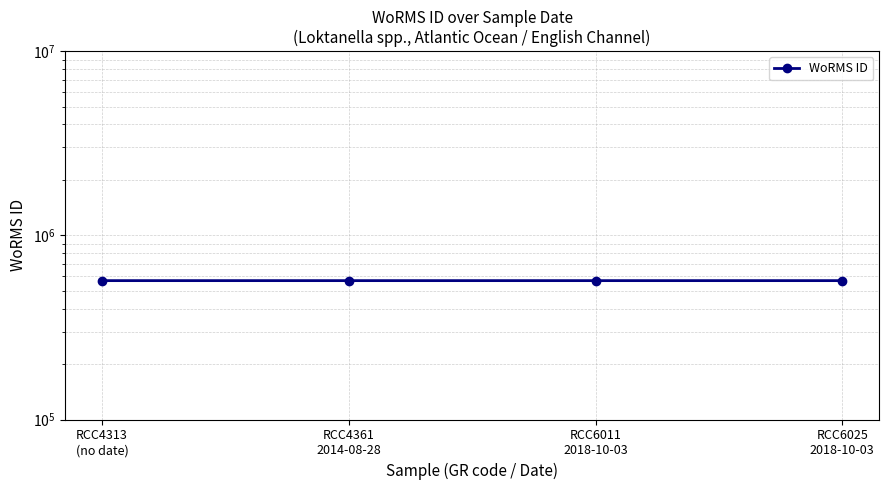

Count the number of data series in this chart.

1